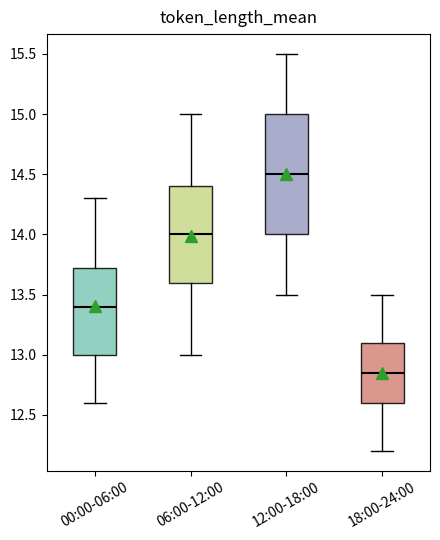

Where is the lower edge of the box for 06:00-12:00 on the y-axis? The values are not printed on the chart, so give them approximately, as read against the axis.

13.60